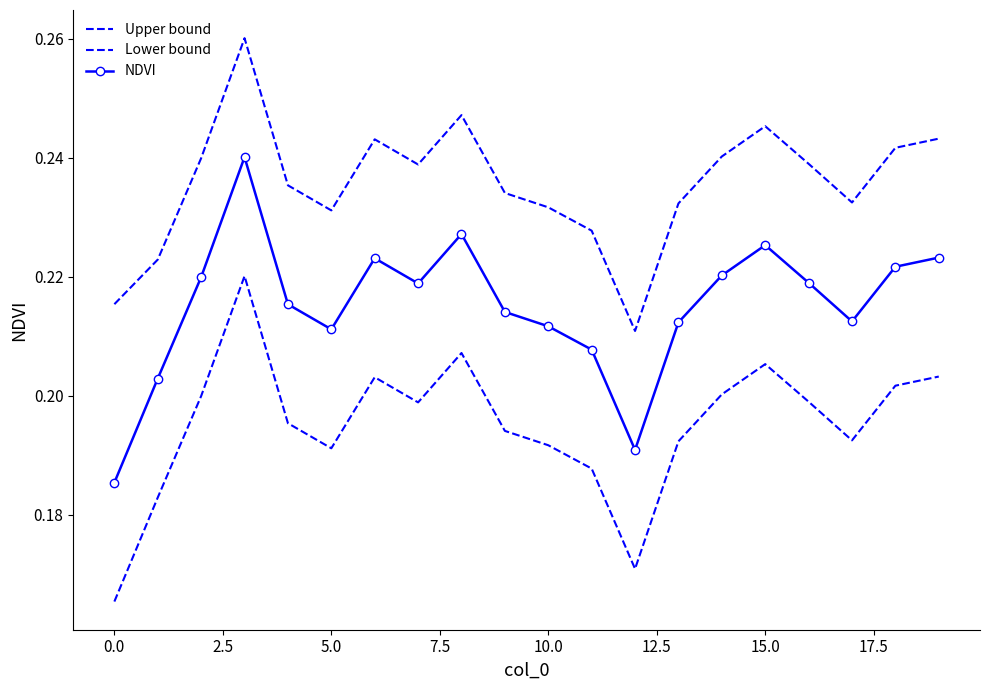

Reading left to right, list all the values displayed in this chart.

Upper bound: 0.2	0.2	0.2	0.3	0.2	0.2	0.2	0.2	0.2	0.2	0.2	0.2	0.2	0.2	0.2	0.2	0.2	0.2	0.2	0.2
Lower bound: 0.2	0.2	0.2	0.2	0.2	0.2	0.2	0.2	0.2	0.2	0.2	0.2	0.2	0.2	0.2	0.2	0.2	0.2	0.2	0.2
NDVI: 0.2	0.2	0.2	0.2	0.2	0.2	0.2	0.2	0.2	0.2	0.2	0.2	0.2	0.2	0.2	0.2	0.2	0.2	0.2	0.2